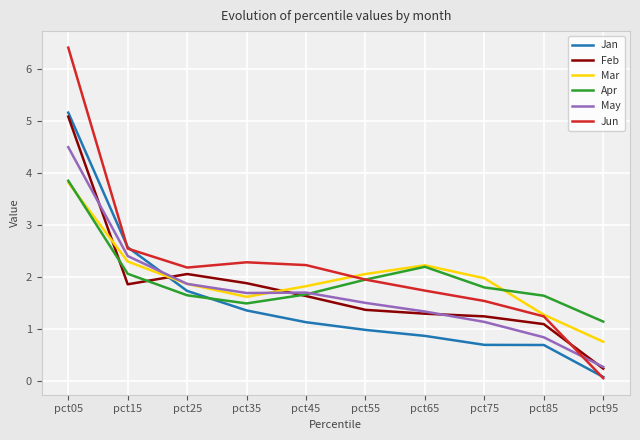

Read the Jan value at pct75.

0.7